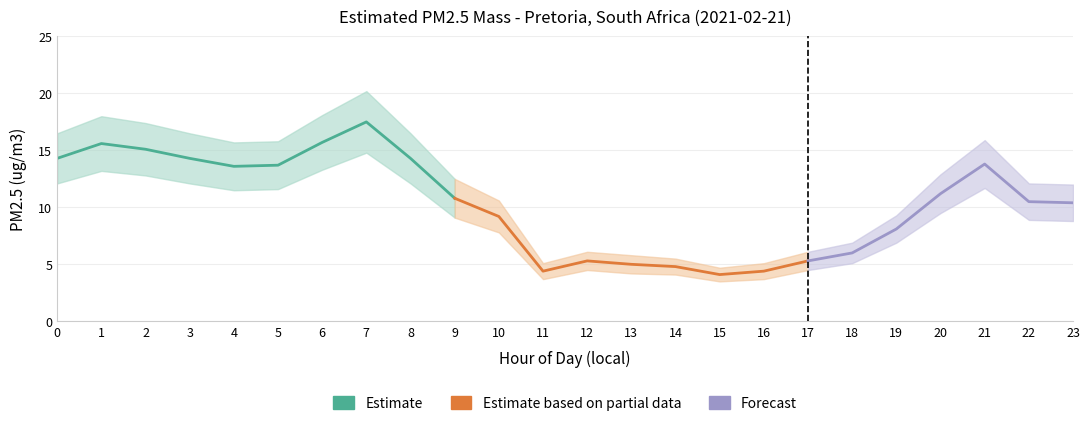

What is the average value of the Estimated PM2.5 mass series?

10.3